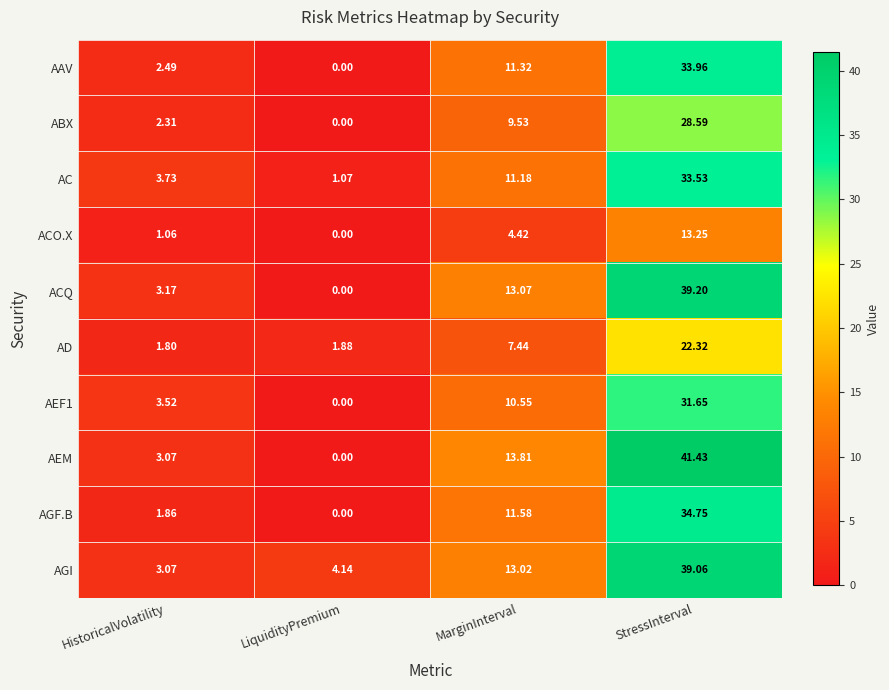

Which category has the lowest value across all series?

LiquidityPremium